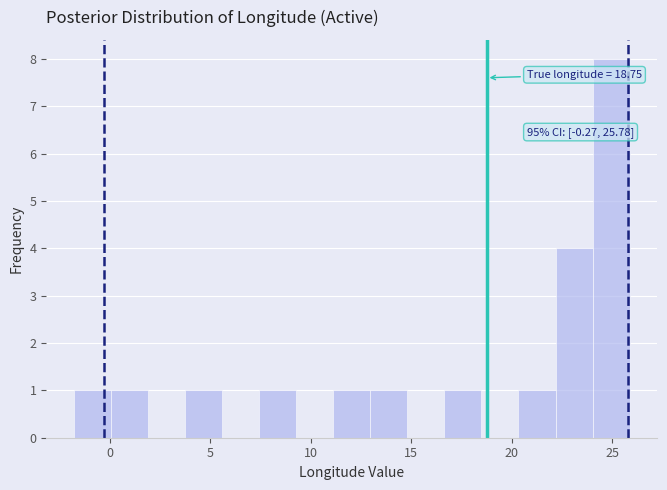

Read against the x-axis, roughly where is the centre of the tallest bar?

25.0